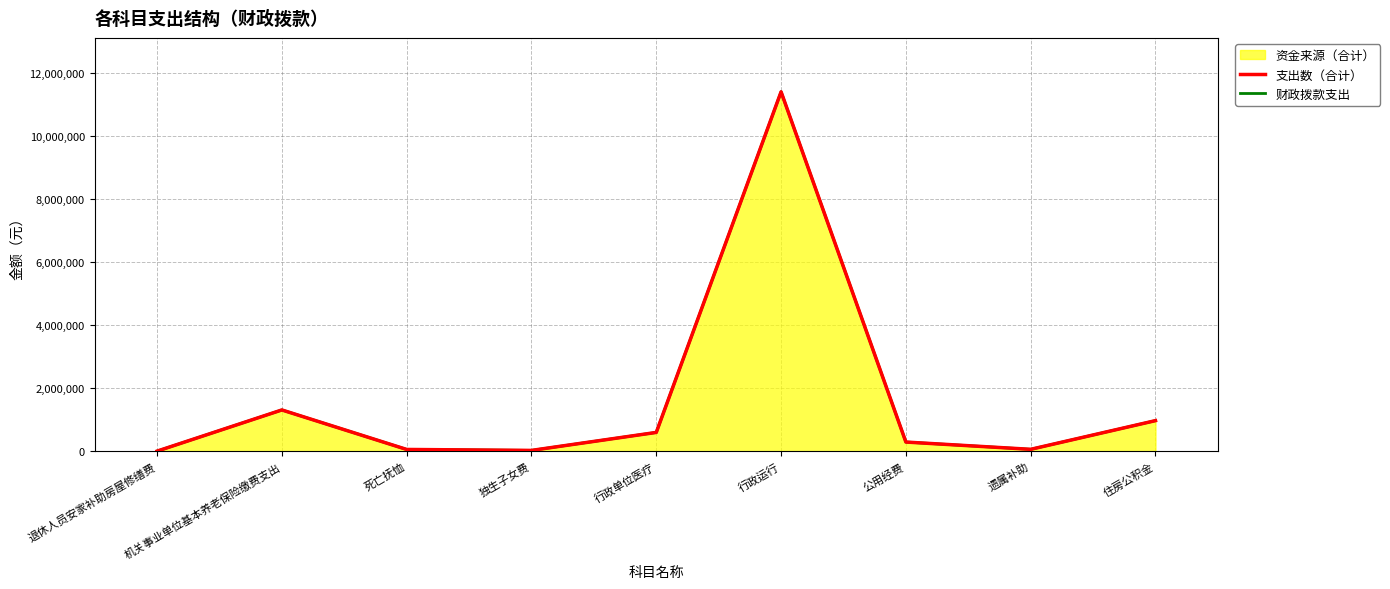

Reading left to right, transcribe all the data shown in this chart.

支出数（合计）: 退休人员安家补助房屋修缮费=7060.0	机关事业单位基本养老保险缴费支出=1312045.1	死亡抚恤=60477.0	独生子女费=29920.0	行政单位医疗=600040.5	行政运行=11391732.7	公用经费=294816.0	遗属补助=64420.0	住房公积金=973854.3
财政拨款支出: 退休人员安家补助房屋修缮费=7060.0	机关事业单位基本养老保险缴费支出=1312045.1	死亡抚恤=60477.0	独生子女费=29920.0	行政单位医疗=600040.5	行政运行=11391732.7	公用经费=294816.0	遗属补助=64420.0	住房公积金=973854.3